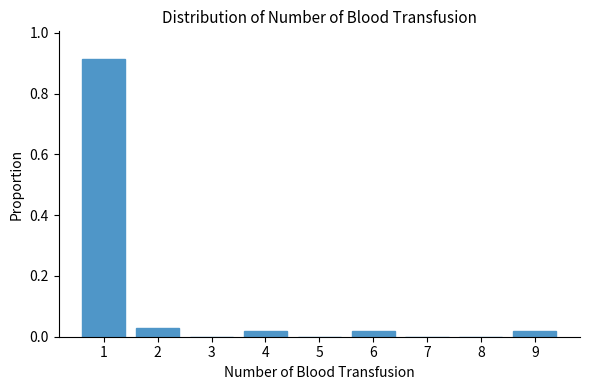

What is the sum of all values?

1.0